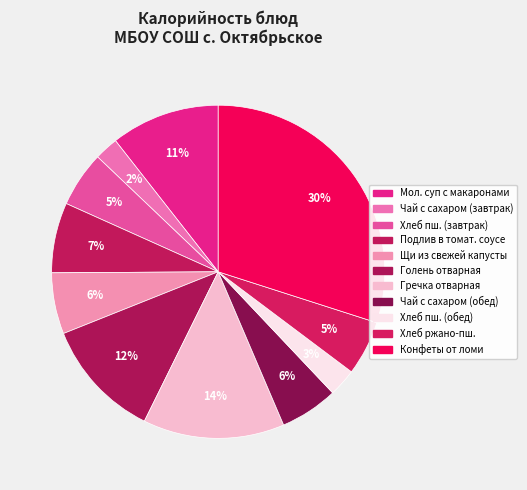

How many segments does this pie chart have?

11